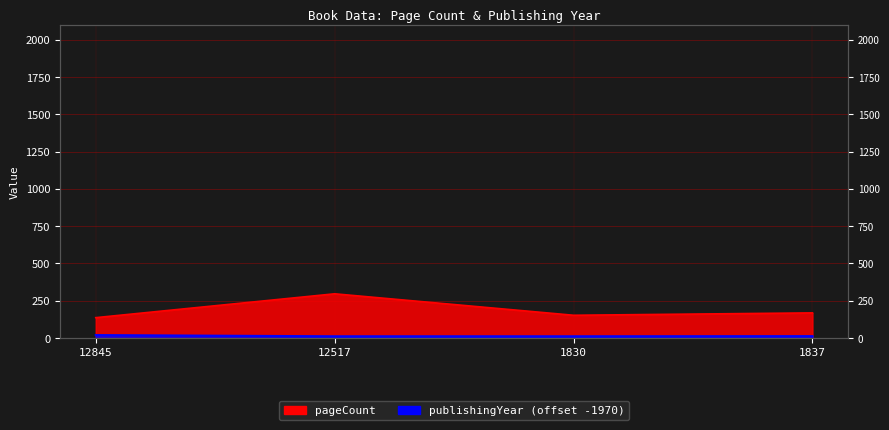

Which series has the largest total across all categories?

pageCount